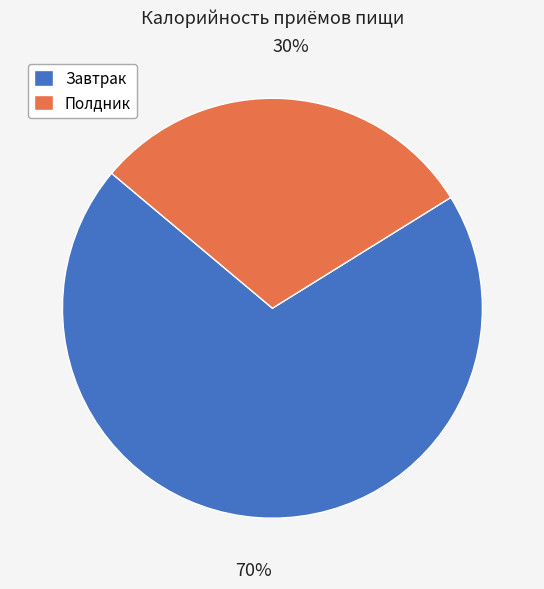

To the nearest percent, what percentage of the pie is Полдник?

30%